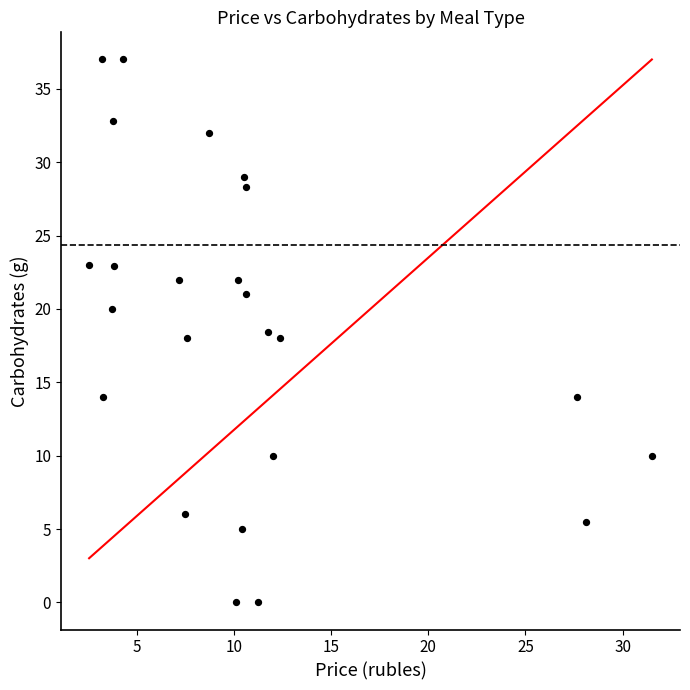

What is the range of X values (max minus min)?

28.9